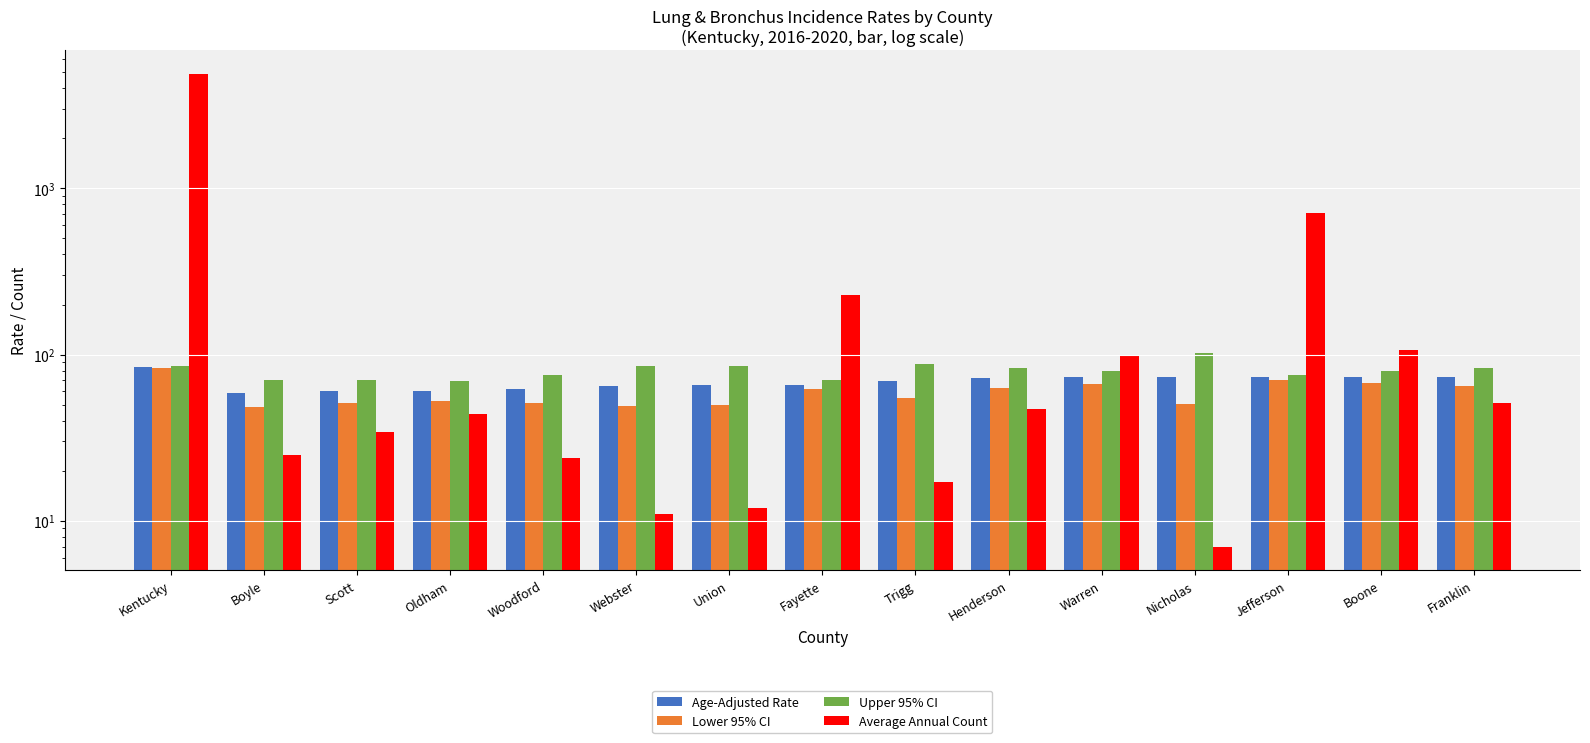

Where is Lower 95% CI nearest to the value 65?

Franklin